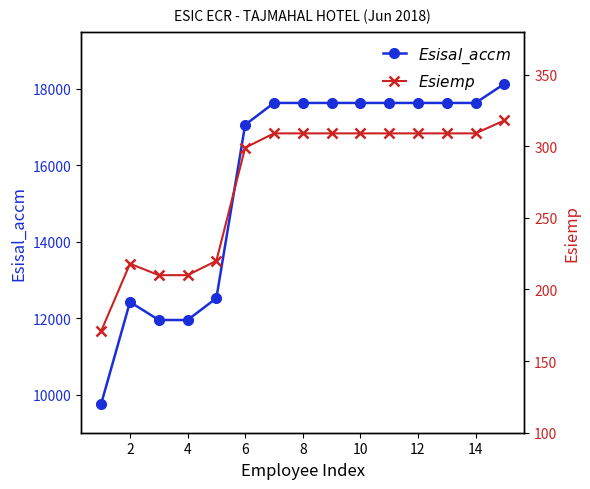

What is the difference between the highest and lowest values at 12?

17325